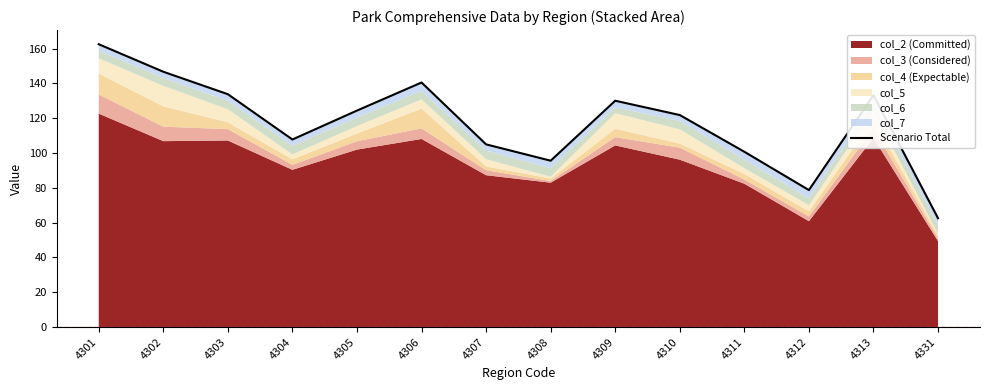

Count the number of categories in the chart.

14